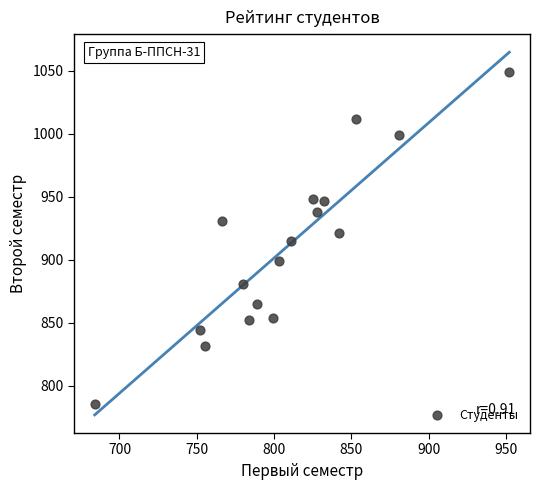

What is the range of Y values (max minus min)?

263